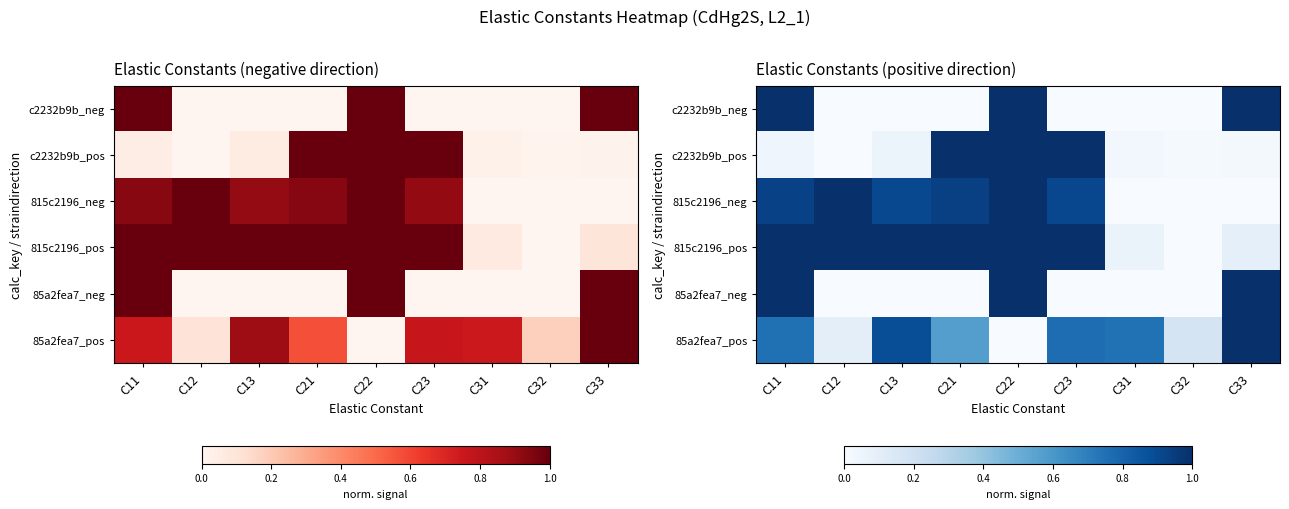

At which label does 85a2fea7_neg reach its minimum?

C12